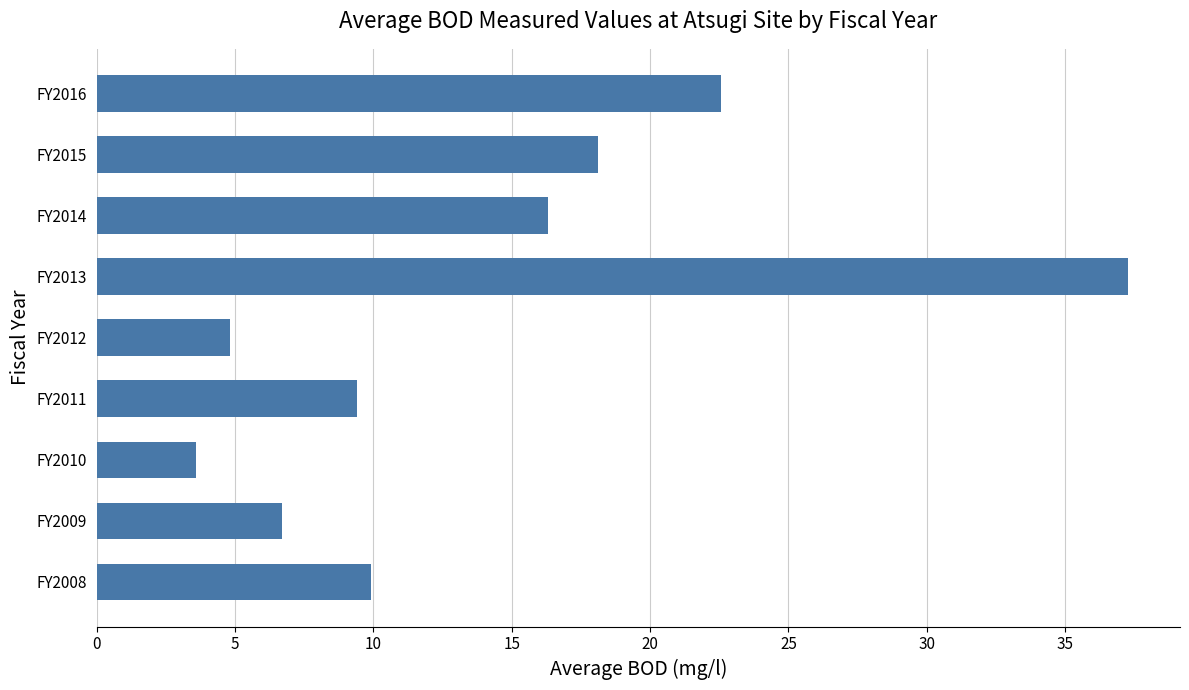

What is the minimum value shown in the chart?

3.6